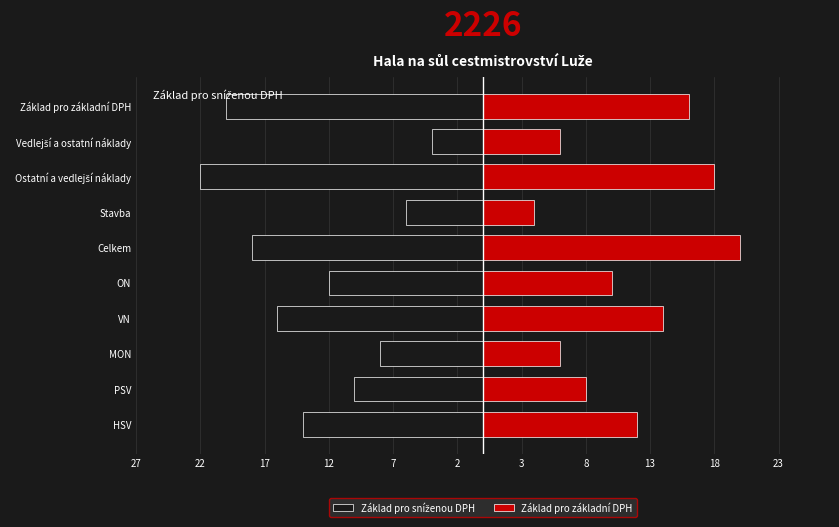

Are the bars grouped side by side (vs. stacked)?

Yes